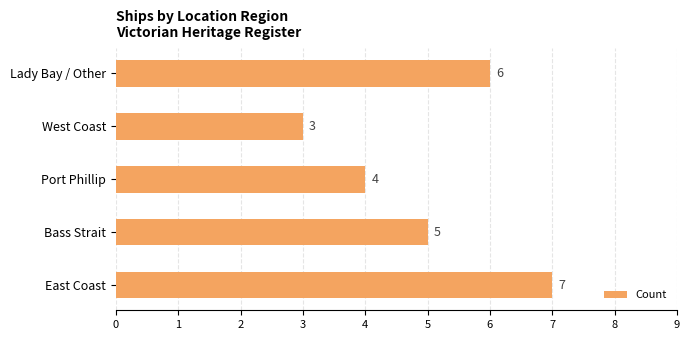

Are the bars horizontal?

Yes